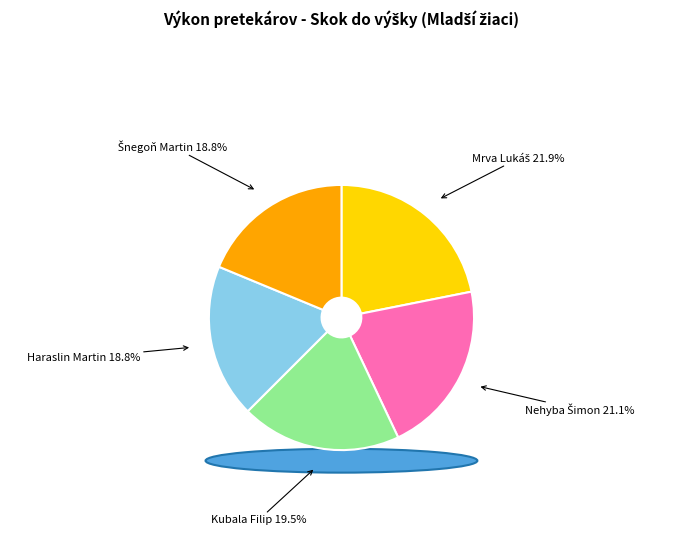

To the nearest percent, what portion does Haraslin Martin represent?

19%